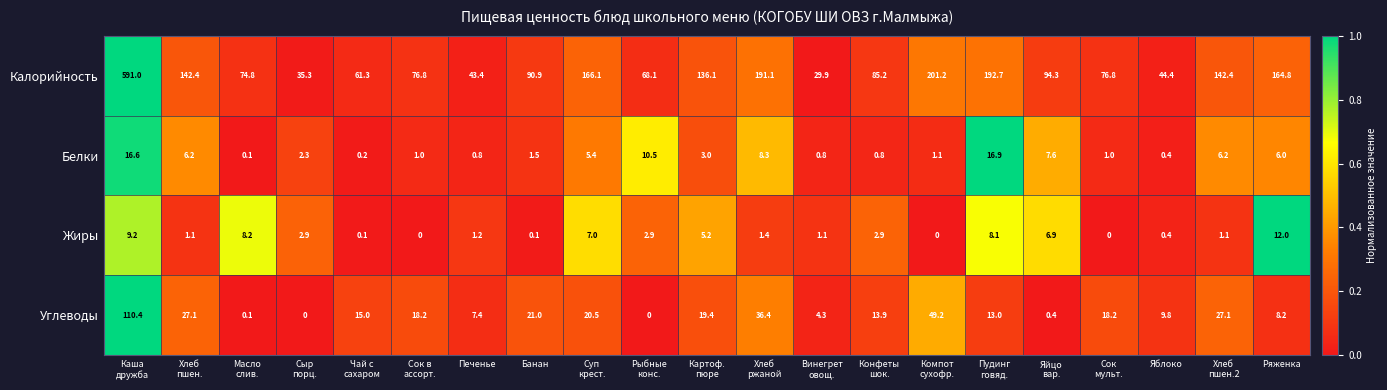

What is the difference between the maximum and minimum values in the Калорийность series?

561.1